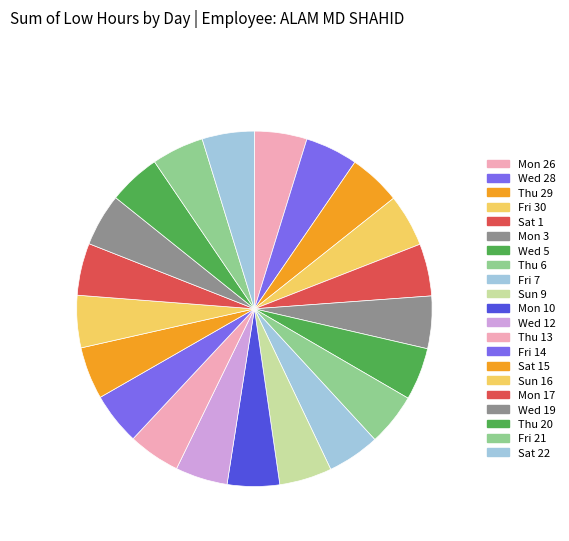

How many slices are in this pie chart?

21